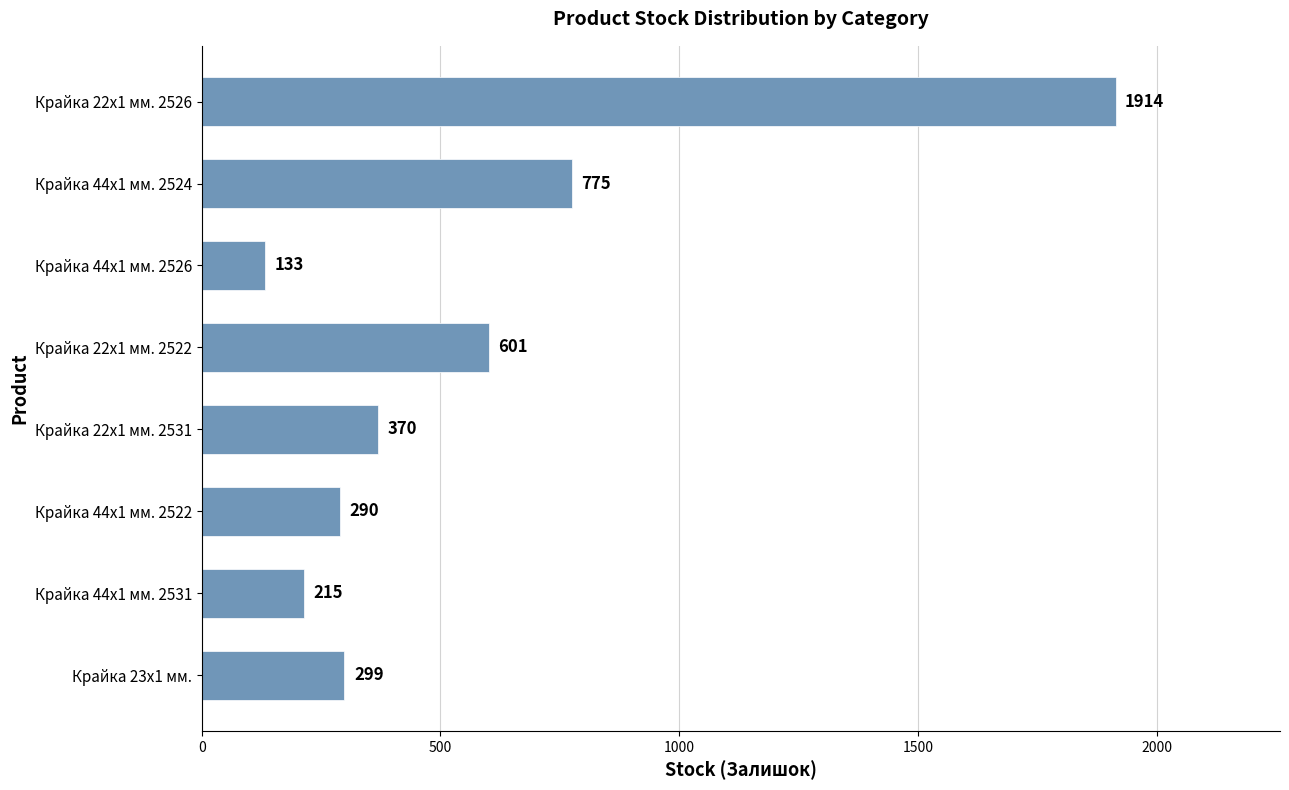

Are the bars grouped side by side (vs. stacked)?

No